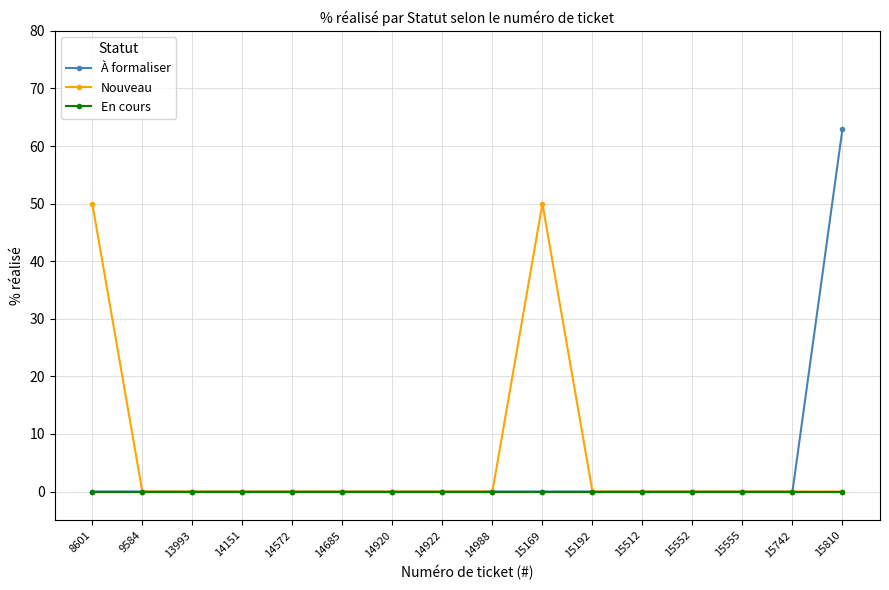

Which series has the largest total across all categories?

Nouveau